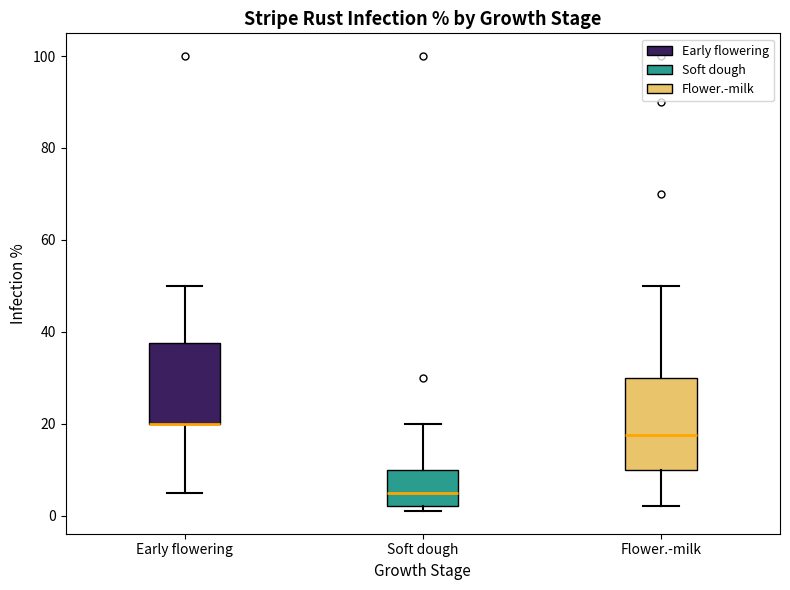

Where does the upper whisker of the box for Soft dough end on the y-axis? The values are not printed on the chart, so give them approximately, as read against the axis.

20